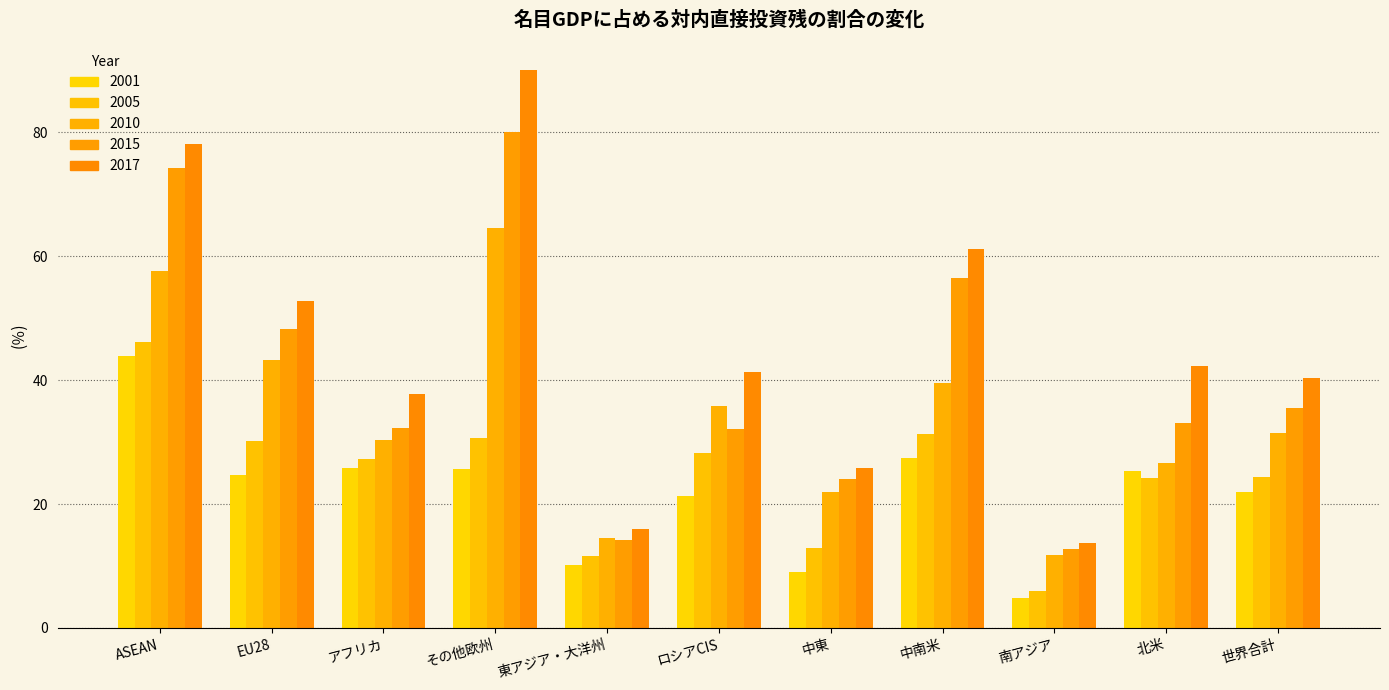

Reading left to right, what are all the values shown in this chart?

2001: ASEAN=43.9	EU28=24.7	アフリカ=25.8	その他欧州=25.6	東アジア・大洋州=10.1	ロシアCIS=21.2	中東=9.0	中南米=27.4	南アジア=4.8	北米=25.3	世界合計=22.0
2005: ASEAN=46.2	EU28=30.2	アフリカ=27.3	その他欧州=30.6	東アジア・大洋州=11.6	ロシアCIS=28.2	中東=13.0	中南米=31.4	南アジア=5.9	北米=24.2	世界合計=24.4
2010: ASEAN=57.6	EU28=43.3	アフリカ=30.3	その他欧州=64.5	東アジア・大洋州=14.5	ロシアCIS=35.8	中東=22.0	中南米=39.6	南アジア=11.7	北米=26.6	世界合計=31.4
2015: ASEAN=74.2	EU28=48.3	アフリカ=32.3	その他欧州=80.0	東アジア・大洋州=14.3	ロシアCIS=32.1	中東=24.1	中南米=56.5	南アジア=12.7	北米=33.1	世界合計=35.5
2017: ASEAN=78.1	EU28=52.8	アフリカ=37.7	その他欧州=90.1	東アジア・大洋州=16.0	ロシアCIS=41.4	中東=25.9	中南米=61.1	南アジア=13.7	北米=42.3	世界合計=40.4